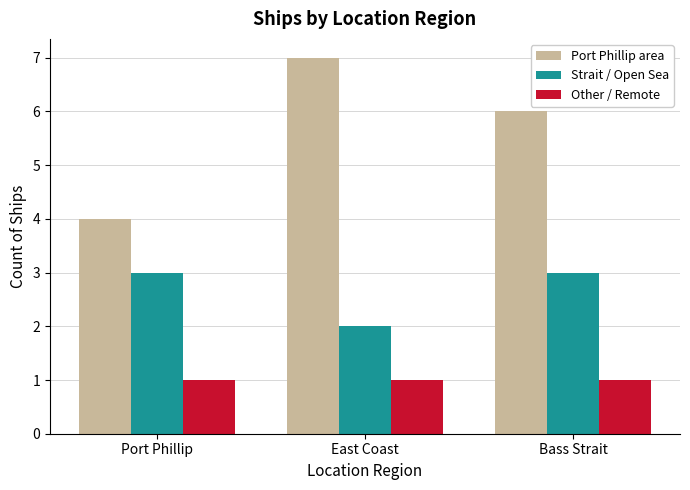

Which category has the highest value across all series?

East Coast